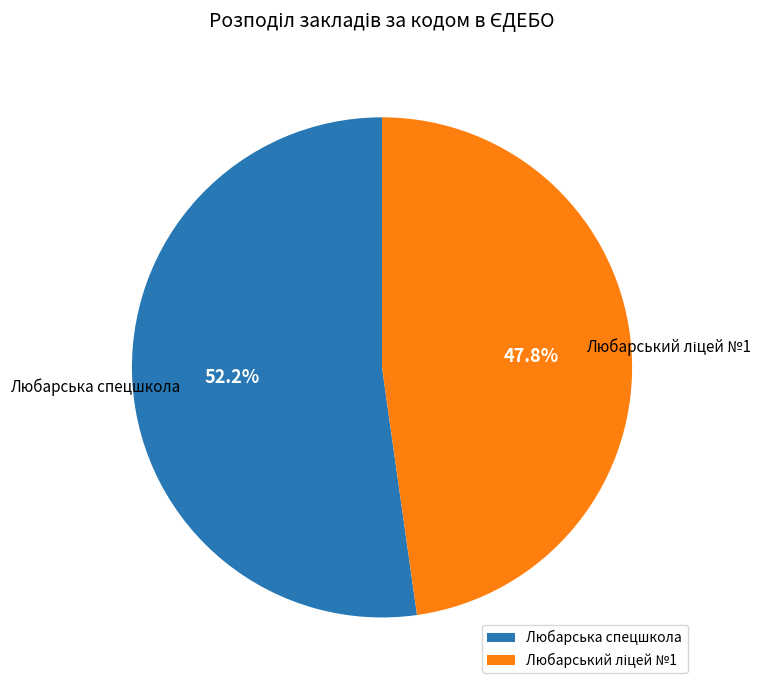

Which slice is the largest?

Любарська спецшкола